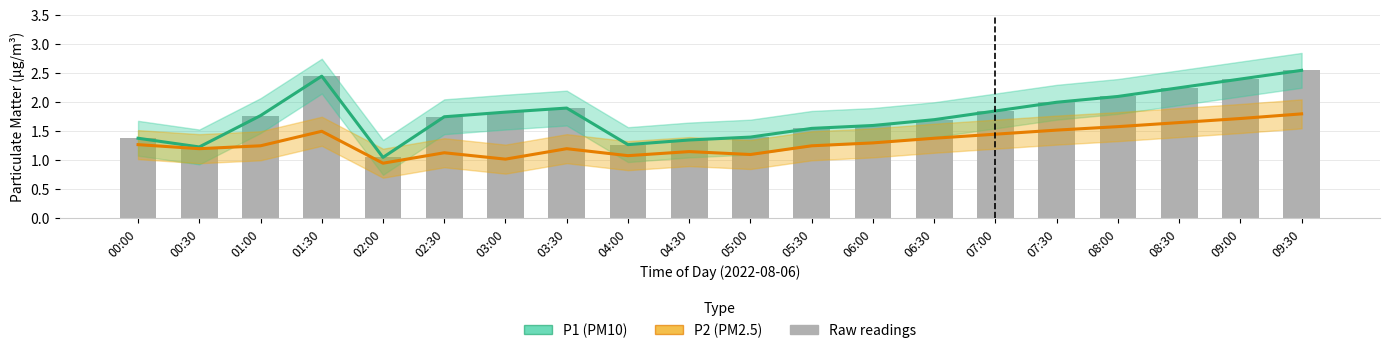

What is the label of the 18th bar from the right?

01:00